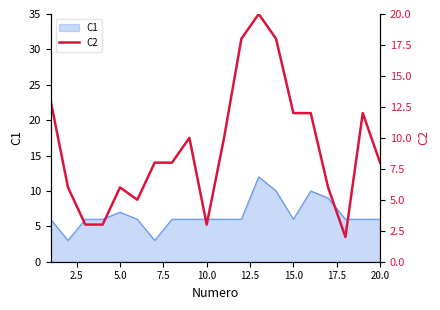

What is the minimum value for C1?

3